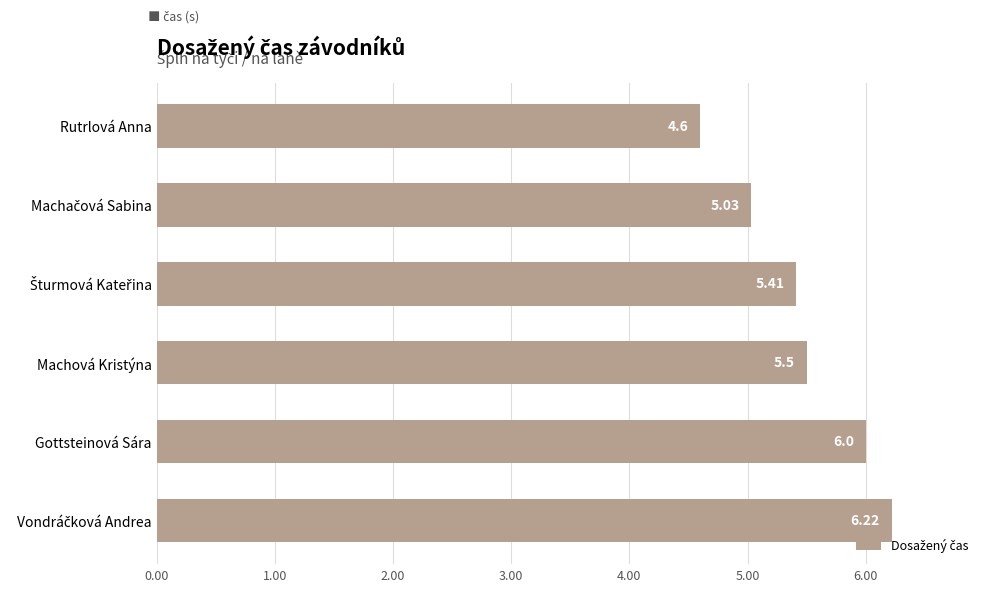

What is the difference between the second highest and minimum values?

1.4